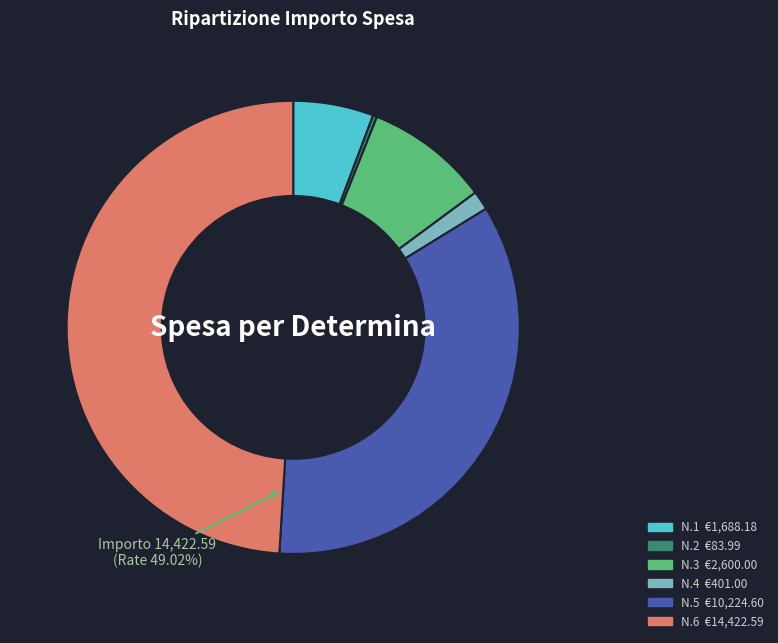

Is there any slice that represents more than half of the pie?

No